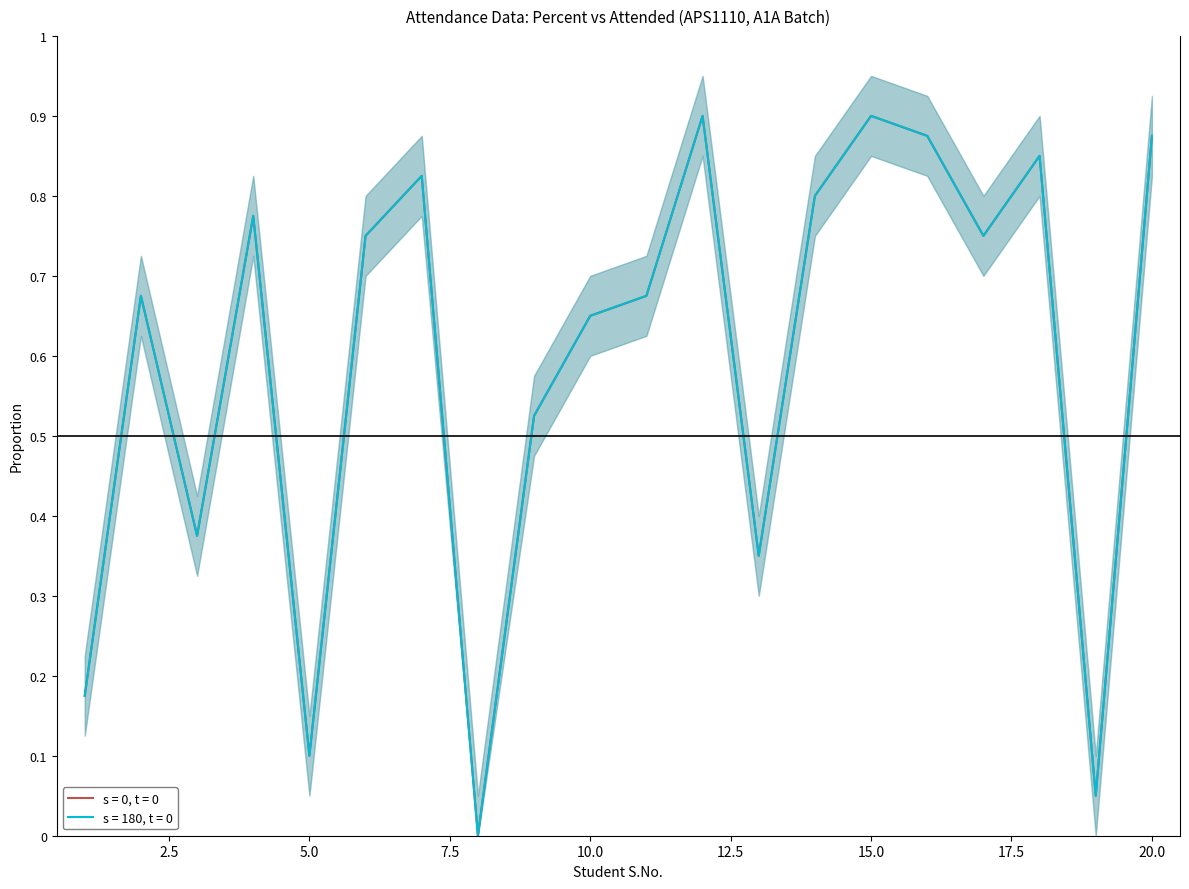

Reading left to right, list all the values displayed in this chart.

Percent (s=0, t=0): 1=0.2	2=0.7	3=0.4	4=0.8	5=0.1	6=0.8	7=0.8	8=0.0	9=0.5	10=0.7	11=0.7	12=0.9	13=0.3	14=0.8	15=0.9	16=0.9	17=0.8	18=0.8	19=0.1	20=0.9
Attended (s=180, t=0): 1=0.2	2=0.7	3=0.4	4=0.8	5=0.1	6=0.8	7=0.8	8=0.0	9=0.5	10=0.7	11=0.7	12=0.9	13=0.3	14=0.8	15=0.9	16=0.9	17=0.8	18=0.8	19=0.1	20=0.9